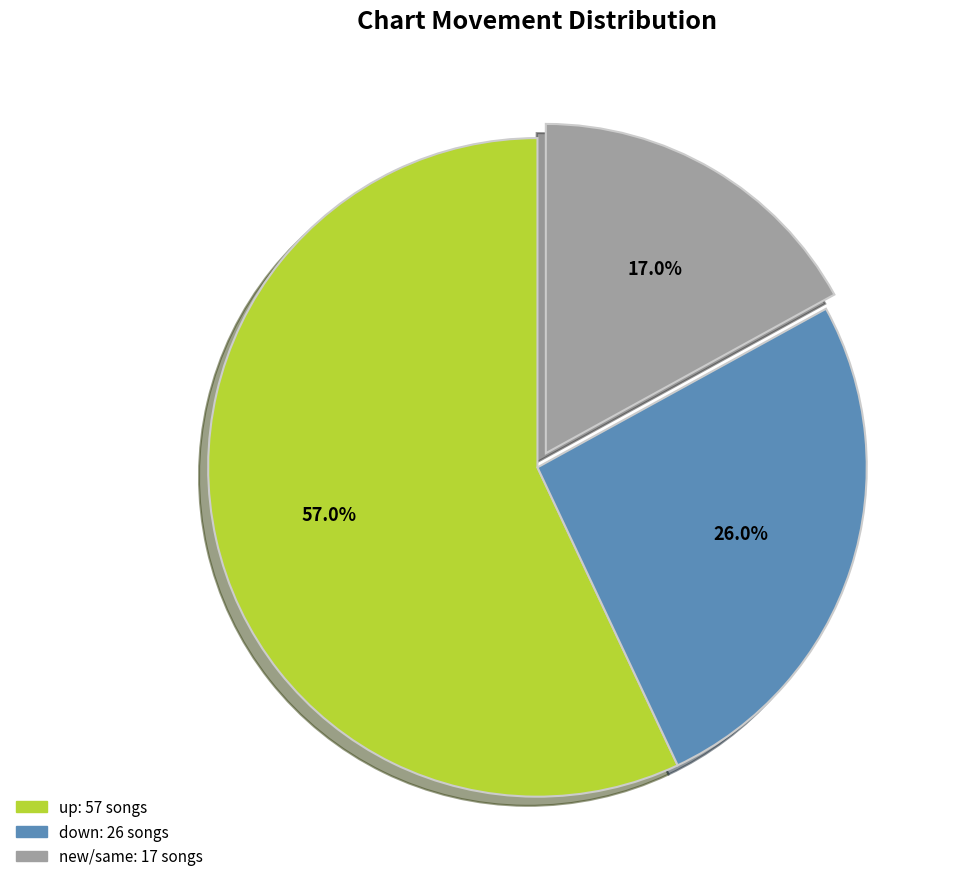

Is there a majority slice in this chart?

Yes